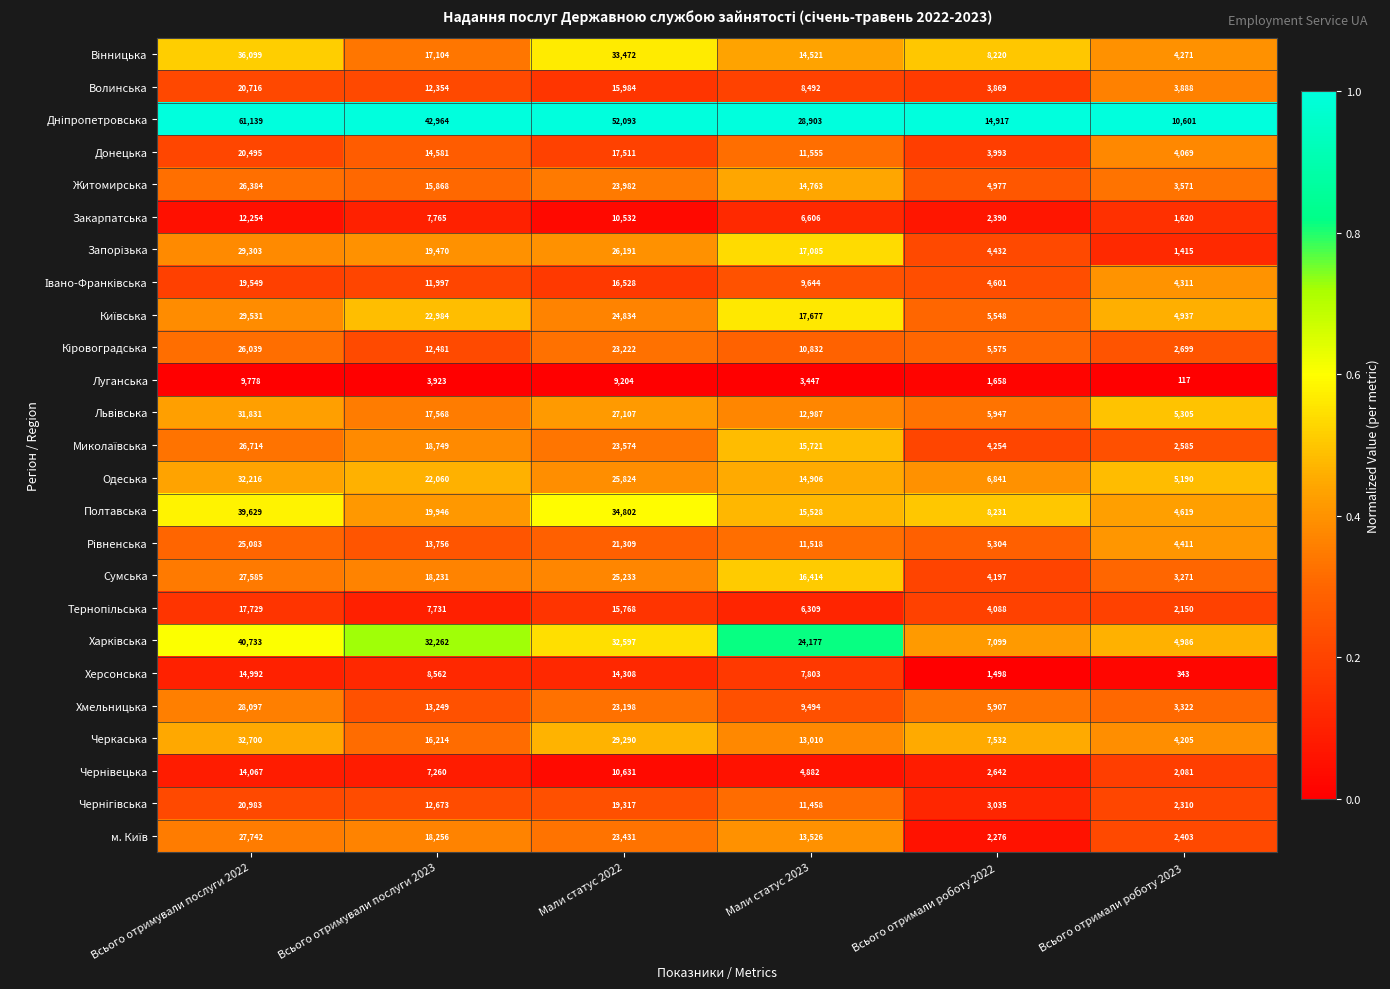

At which label does Закарпатська first exceed 7765?

Всього отримували послуги 2022